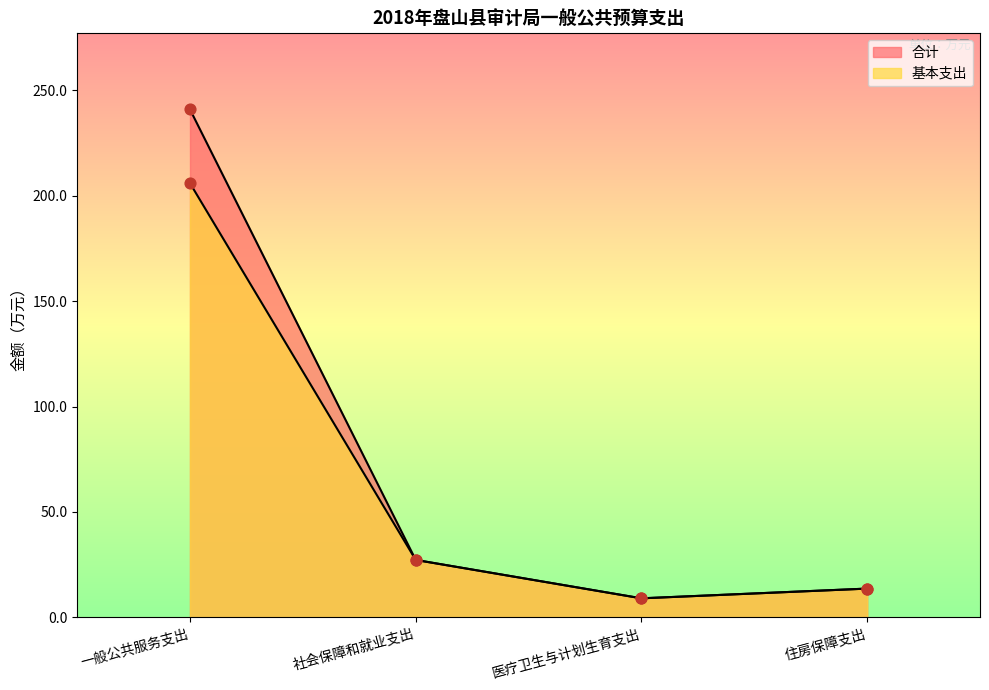

Is the value of 合计 at 一般公共服务支出 greater than the value of 基本支出 at 医疗卫生与计划生育支出?

Yes